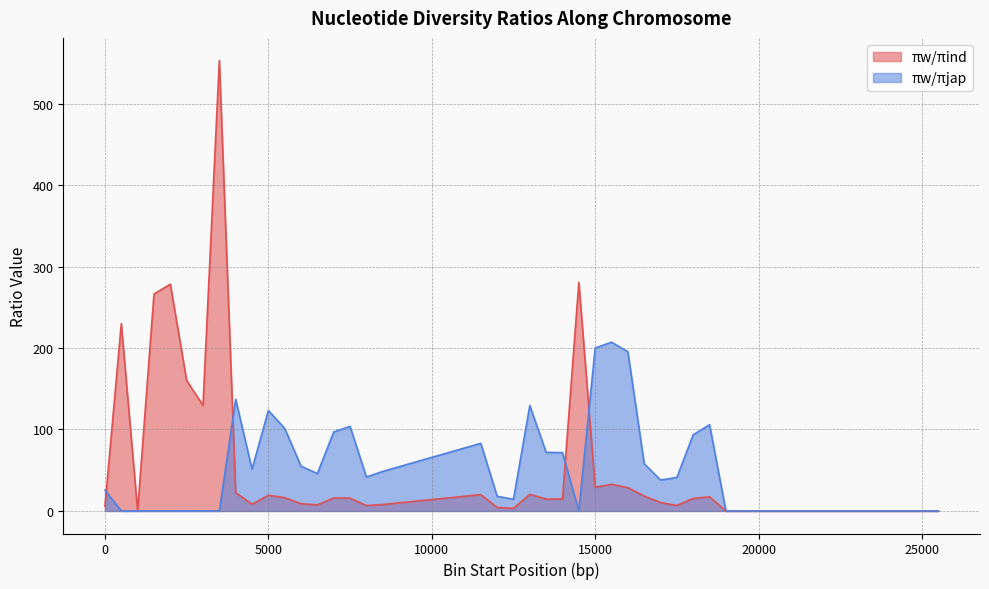

Is the value of πw/πind at 3001 greater than the value of πw/πjap at 18001?

Yes